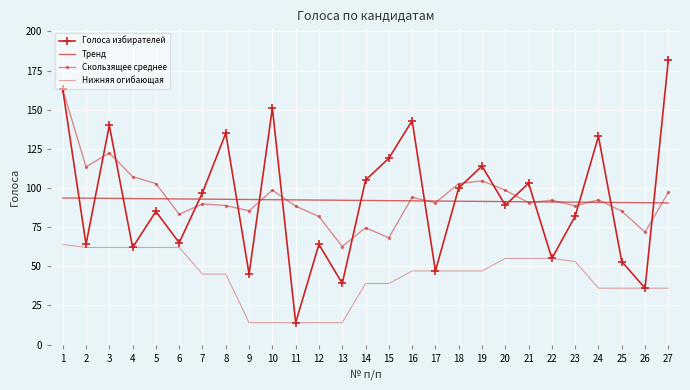

How many data points does each series have?

27